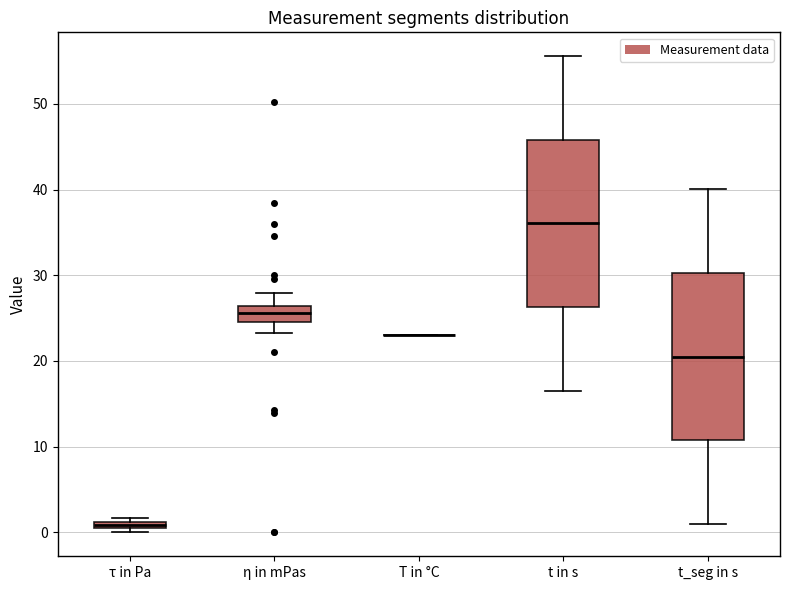

Where is the lower edge of the box for t in s on the y-axis? The values are not printed on the chart, so give them approximately, as read against the axis.

26